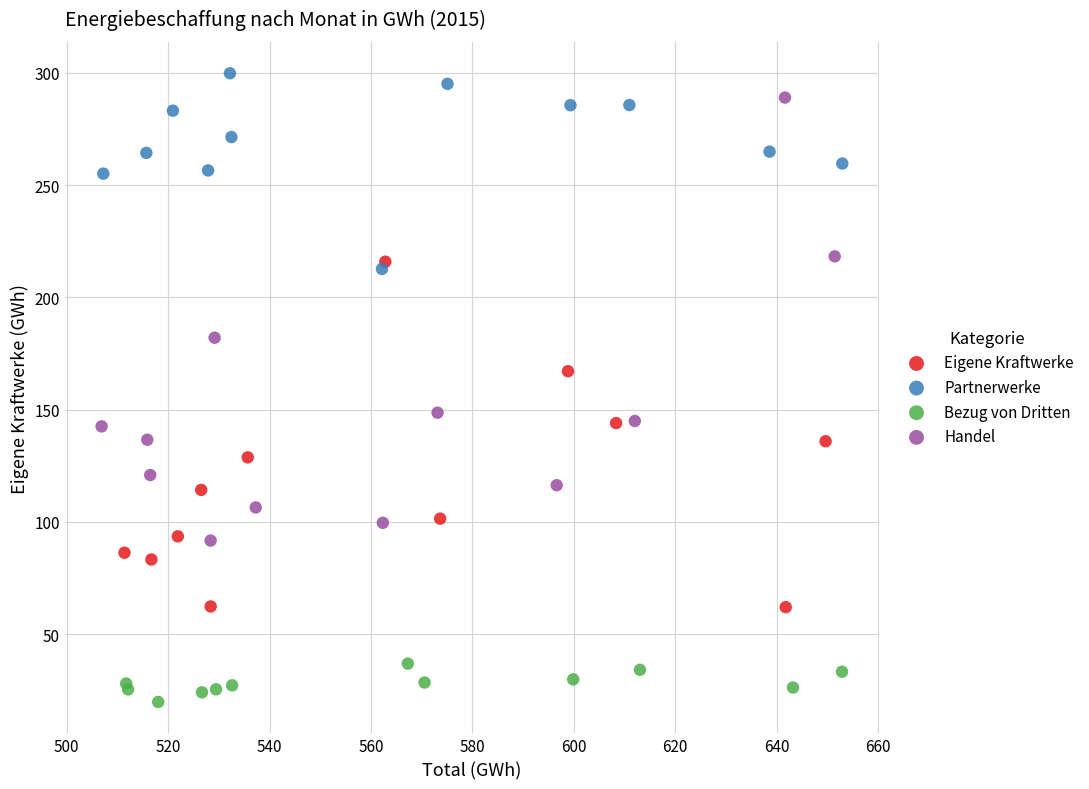

Which series has the widest spread of Y values?

Handel